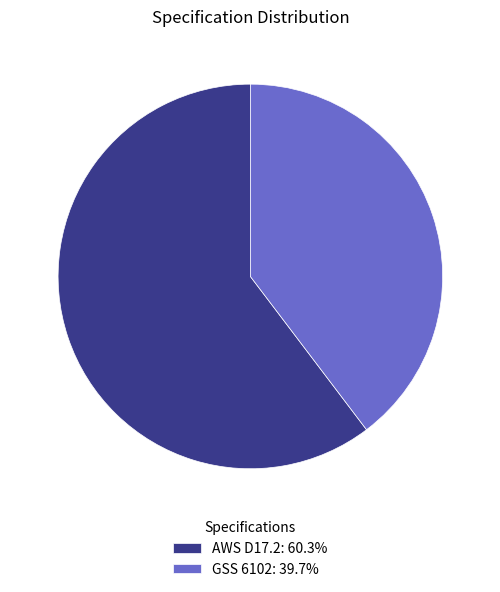

The GSS 6102 slice represents 46% of the pie. True or false?

False